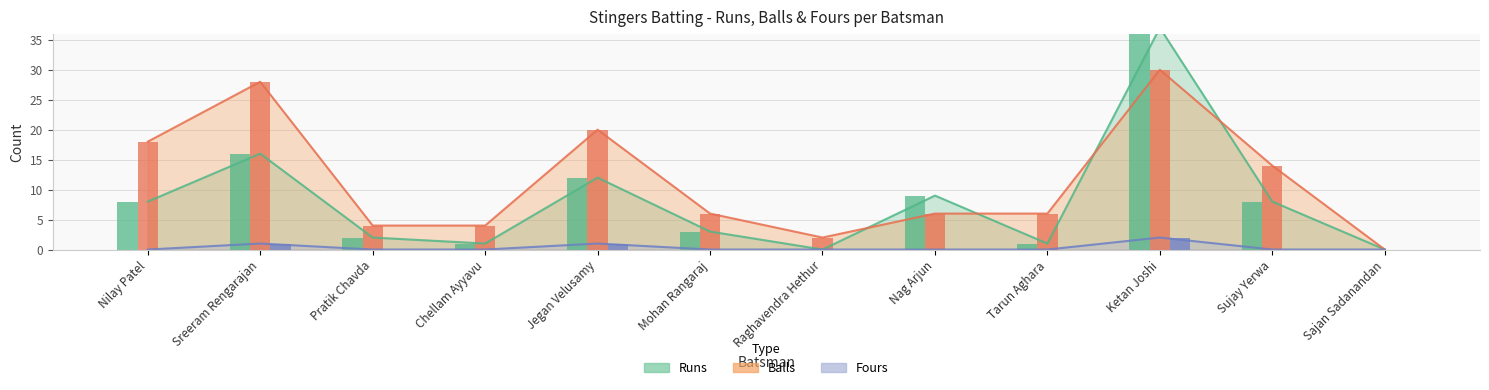

Is the value of Fours at Ketan Joshi greater than the value of Balls at Jegan Velusamy?

No